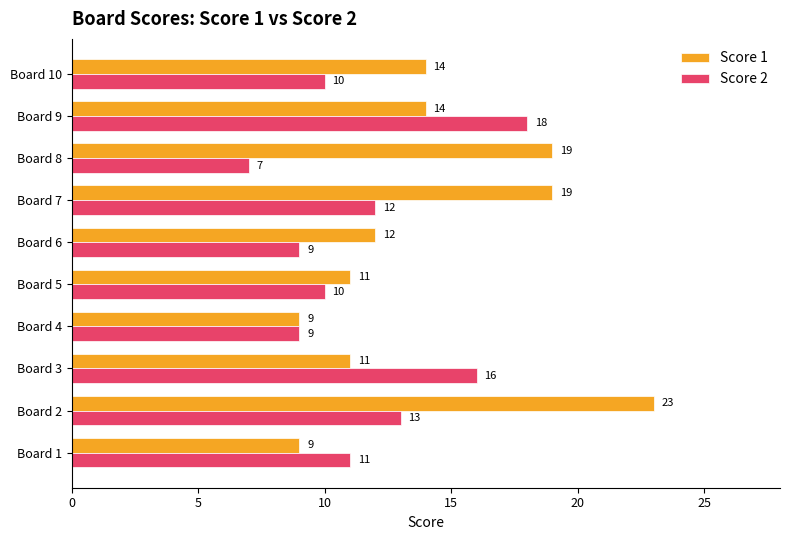

Where is Score 2 nearest to the value 12?

Board 7